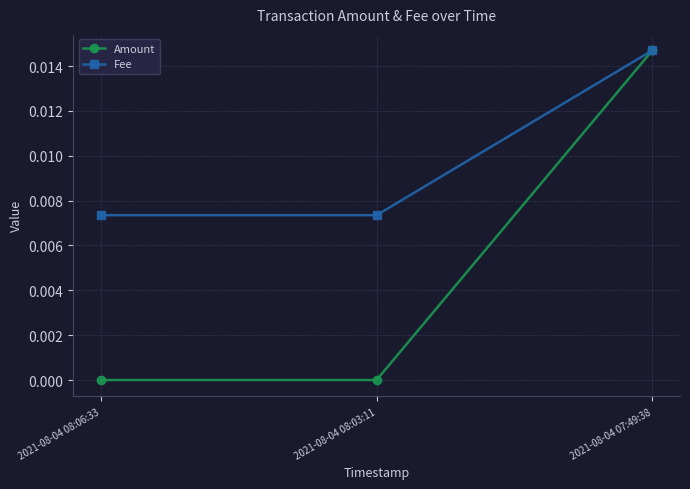

What is the label of the 3rd point from the right?

2021-08-04 08:06:33